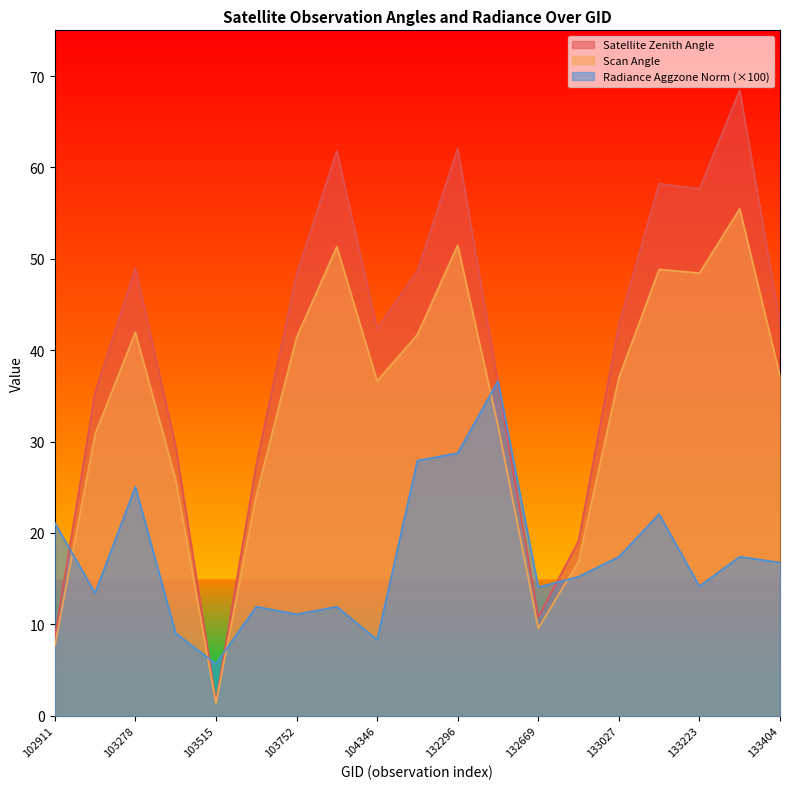

In satz, how many points are higher than both neighbors (excluding endpoints)?

5